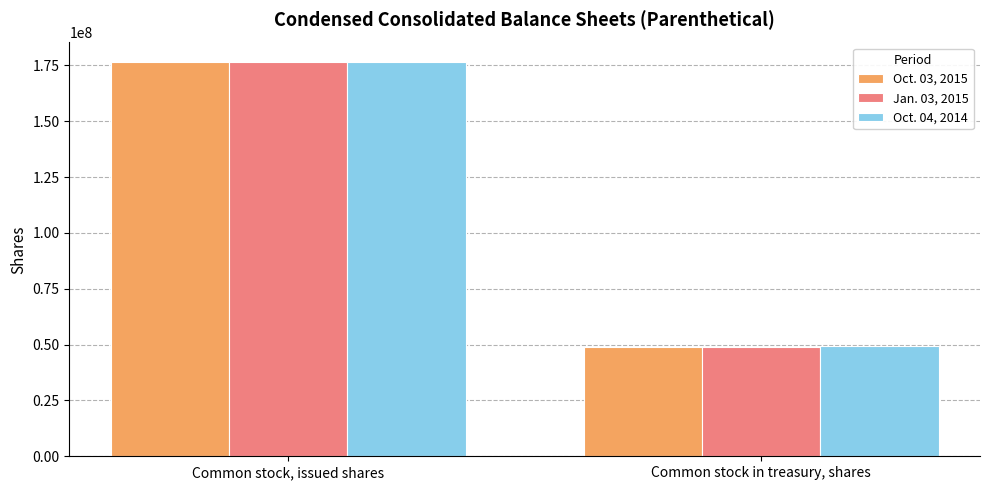

How many groups of bars are there?

2